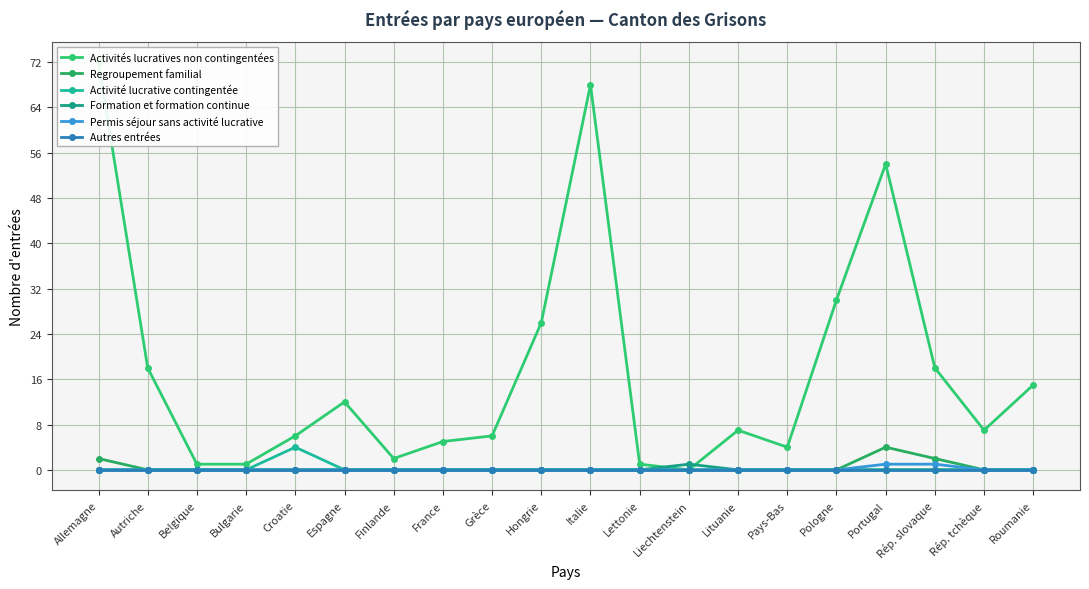

Which has a higher value, France or Rép. slovaque?

Rép. slovaque